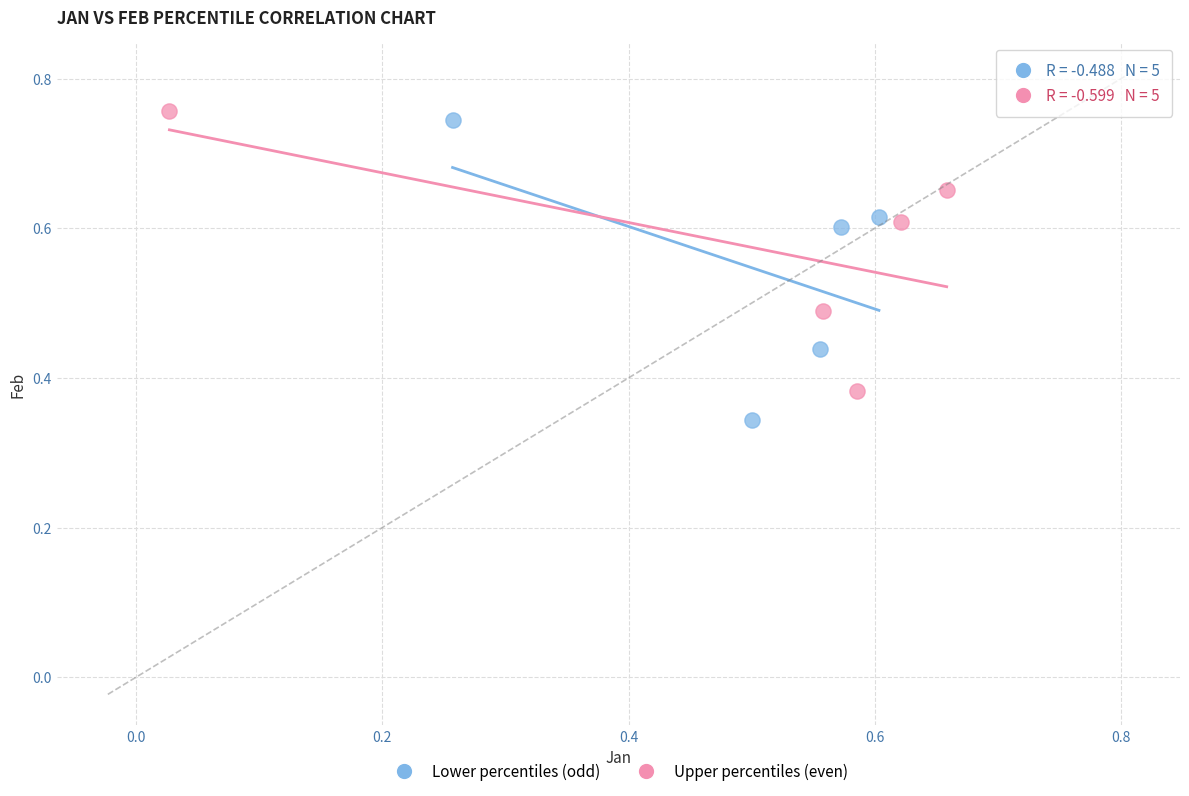

What are all the series names shown in the legend?

Lower percentiles (odd), Upper percentiles (even)